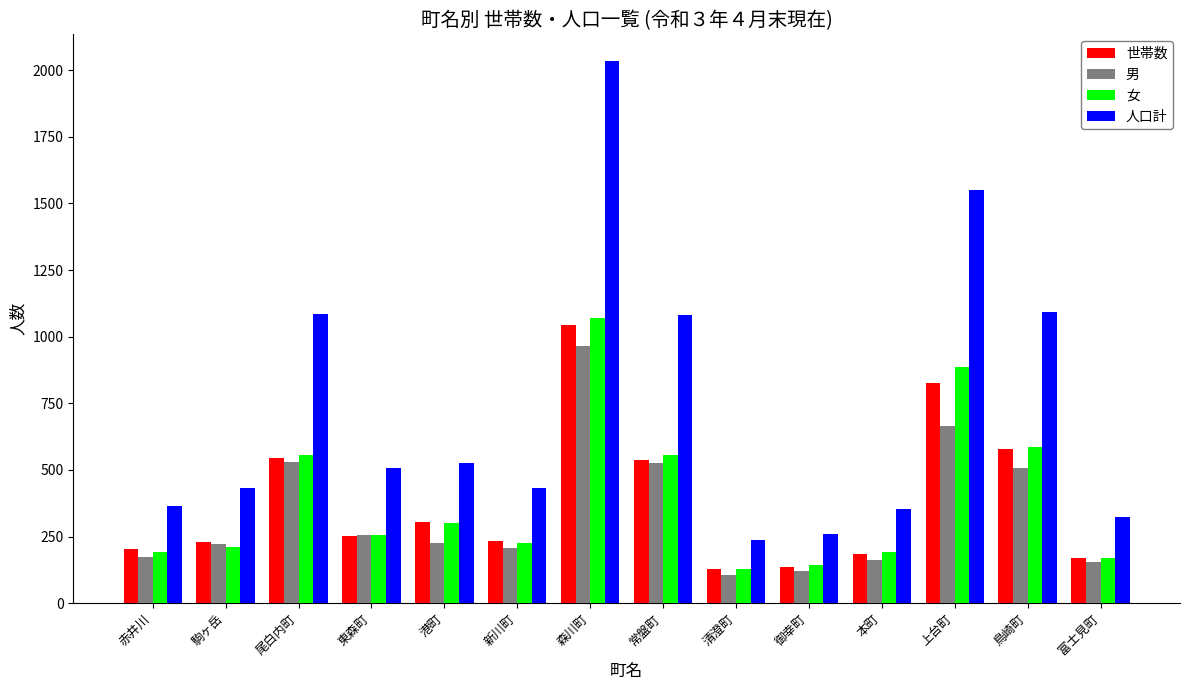

What is the difference between the second highest and second lowest values in the 女 series?

743